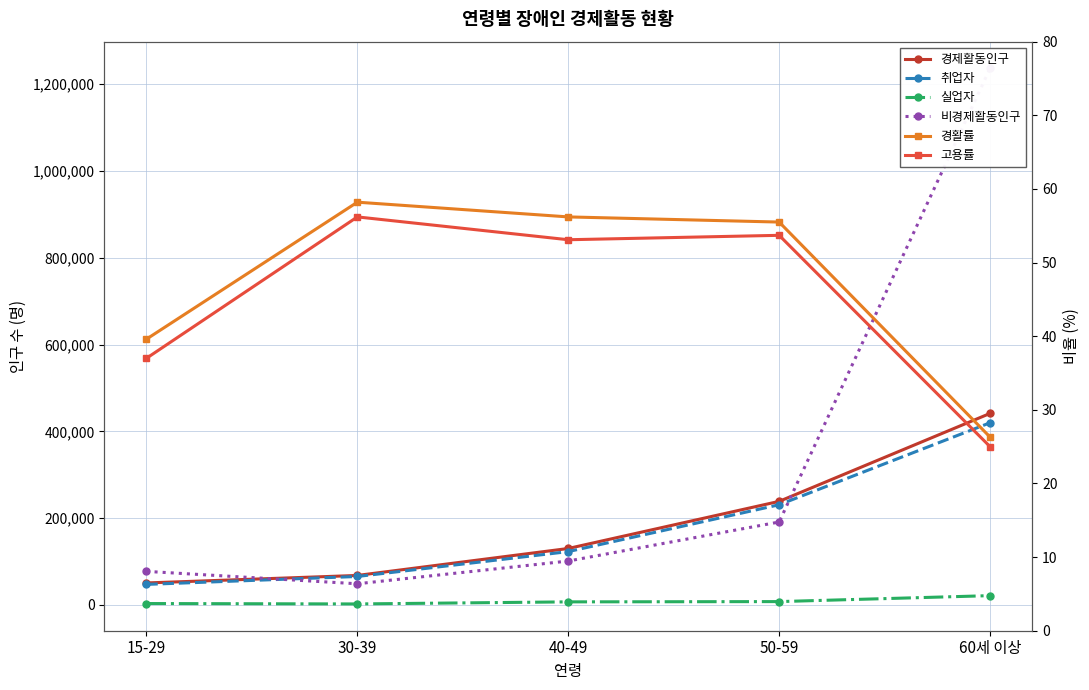

Which series has the largest total across all categories?

비경제활동인구